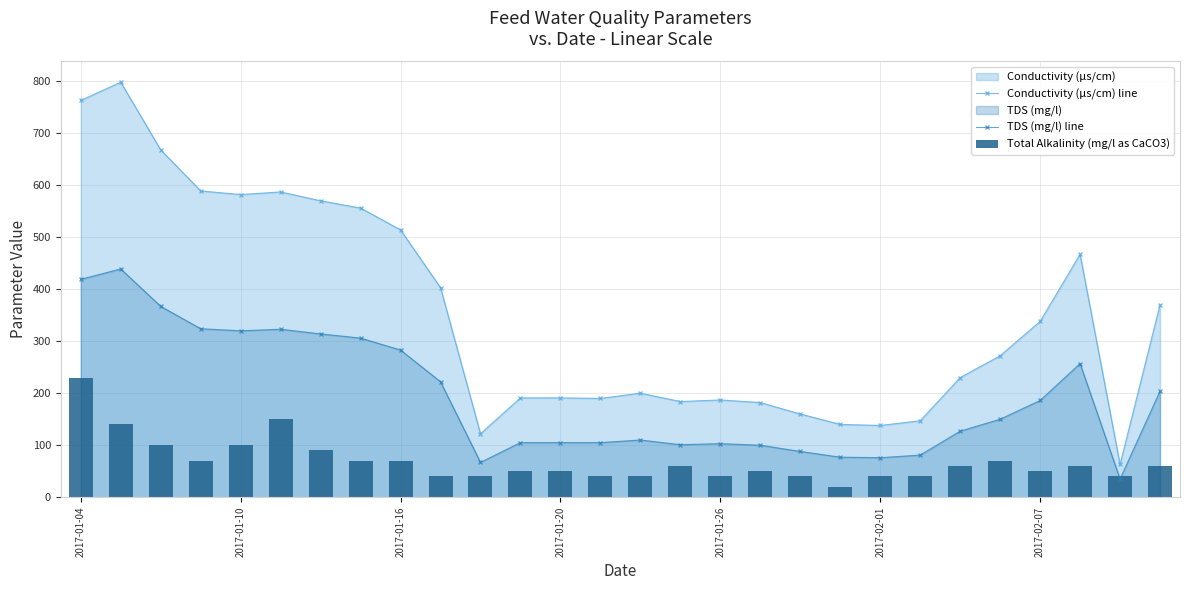

Where does the Conductivity (µs/cm) line series first go above 272?

2017-01-04